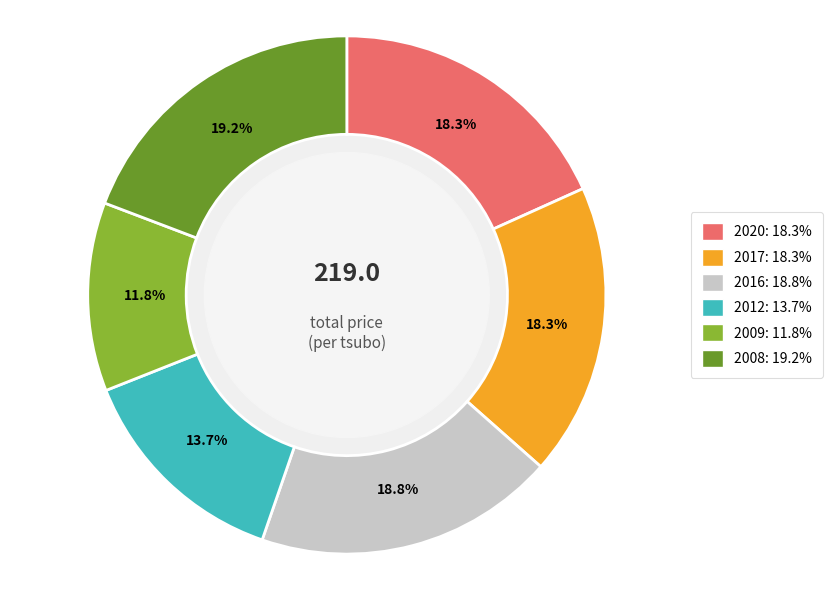

Which has a higher value, 2020 or 2012?

2020